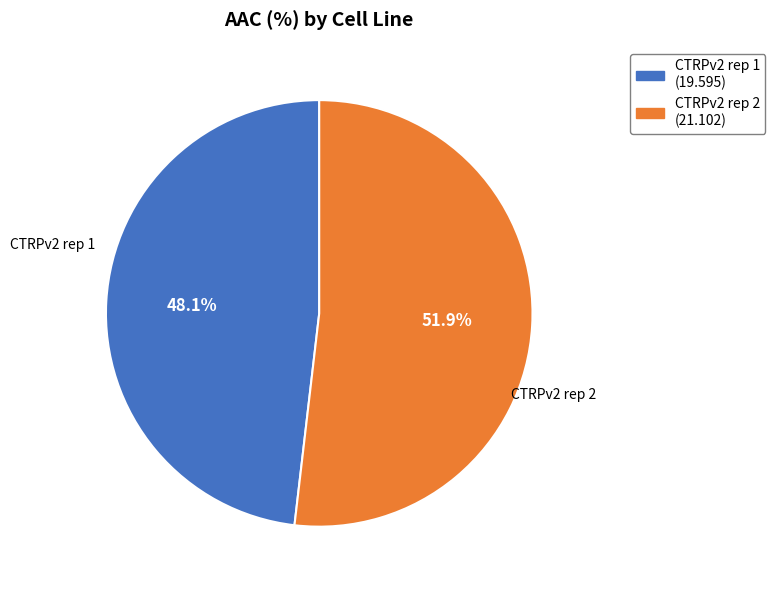

Which category has the smallest portion of the pie?

CTRPv2 rep 1